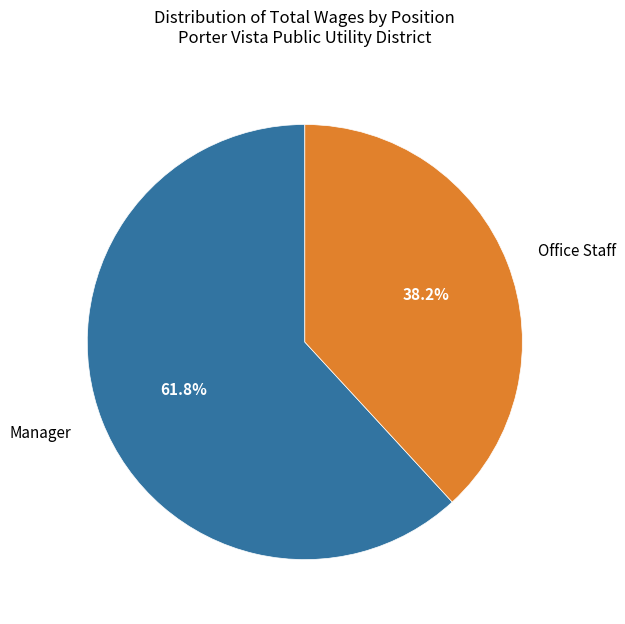

Approximately how many times larger is the value at Manager compared to Office Staff?

1.6